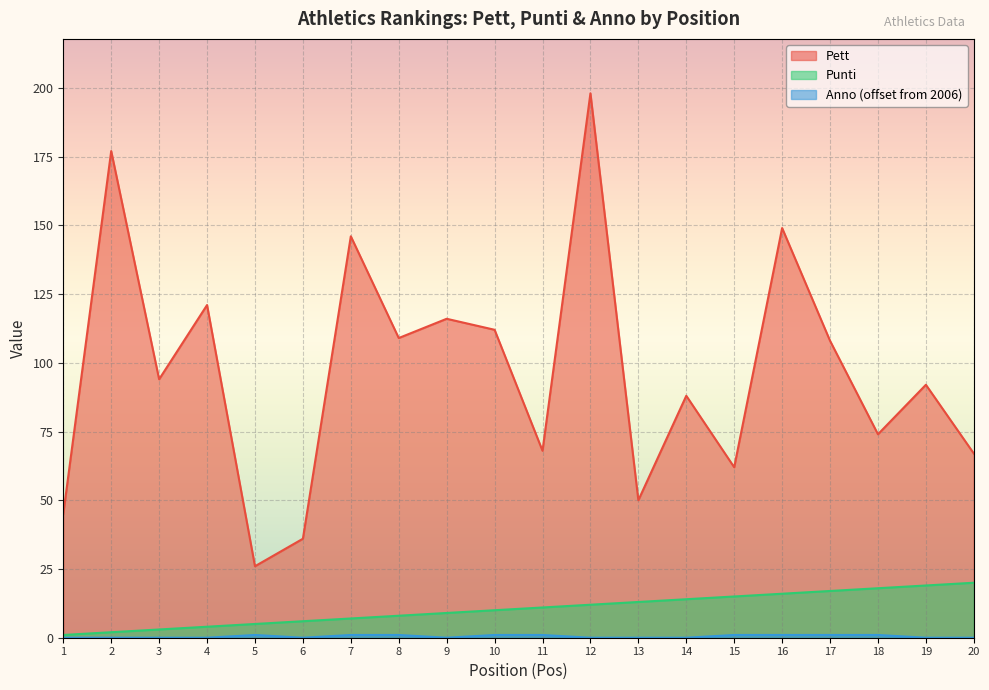

Read the Punti value at 8, to the nearest 5.

10